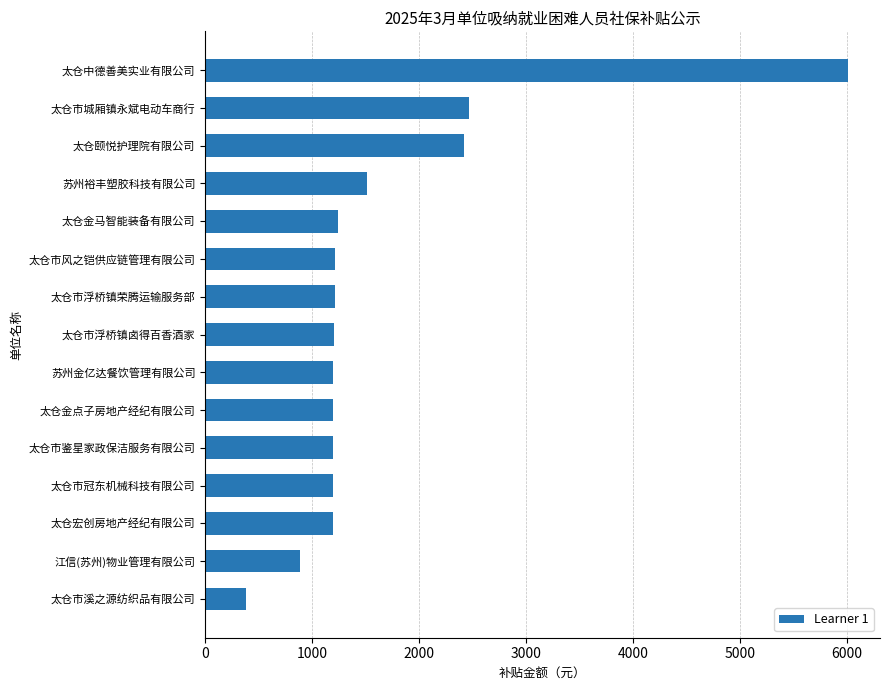

Is it true that the value at 苏州裕丰塑胶科技有限公司 is 2715.7?

False